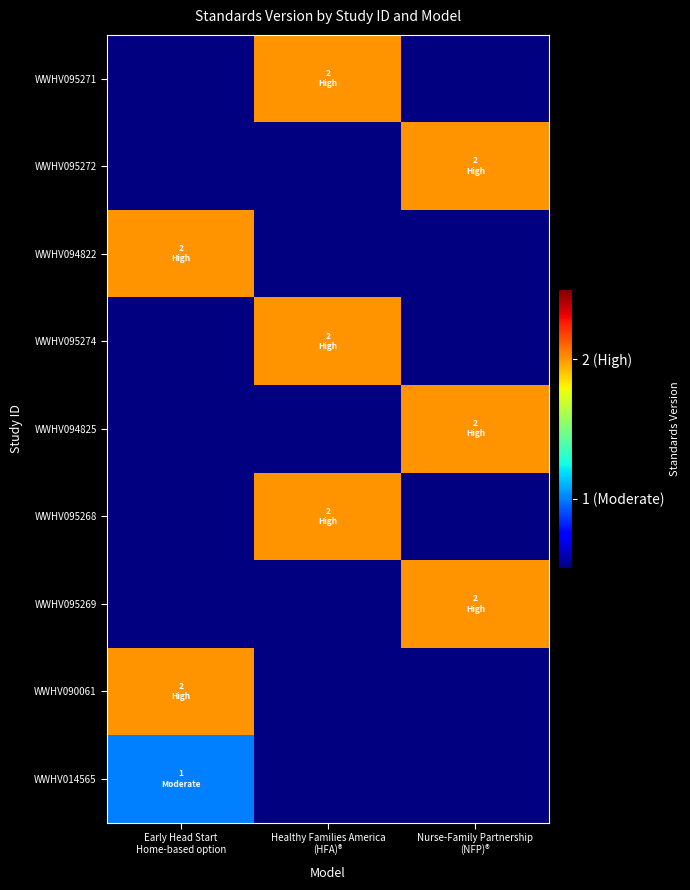

What is the maximum value shown in the chart?

2.0